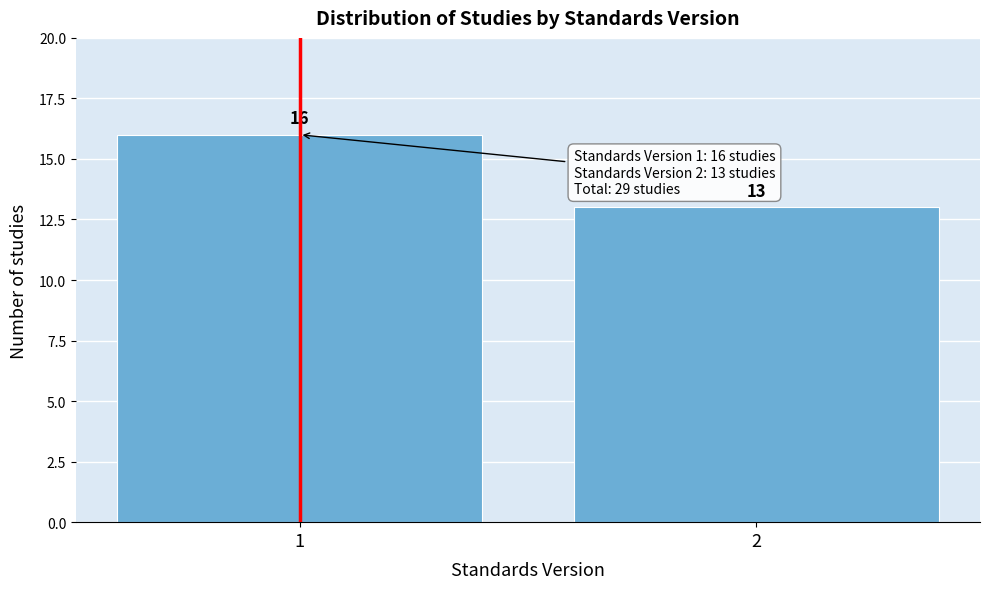

Reading left to right, what are all the values shown in this chart?

16	13